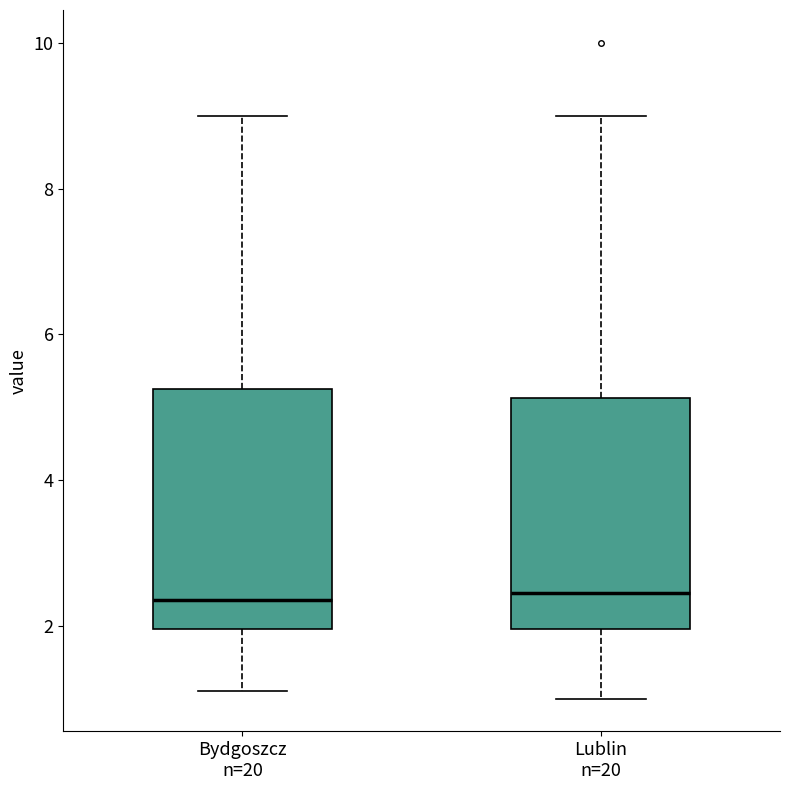

Reading left to right, transcribe this box plot: for each box, give where its median line is, the range the box spans, and where its two whiskers end, as read against the y-axis. The values are not printed on the chart, so give them approximately, as read against the axis.

Bydgoszcz n=20: median 2.4, box 2.0 to 5.2, whiskers 1.2 to 9.0
Lublin n=20: median 2.4, box 2.0 to 5.2, whiskers 1.0 to 9.0